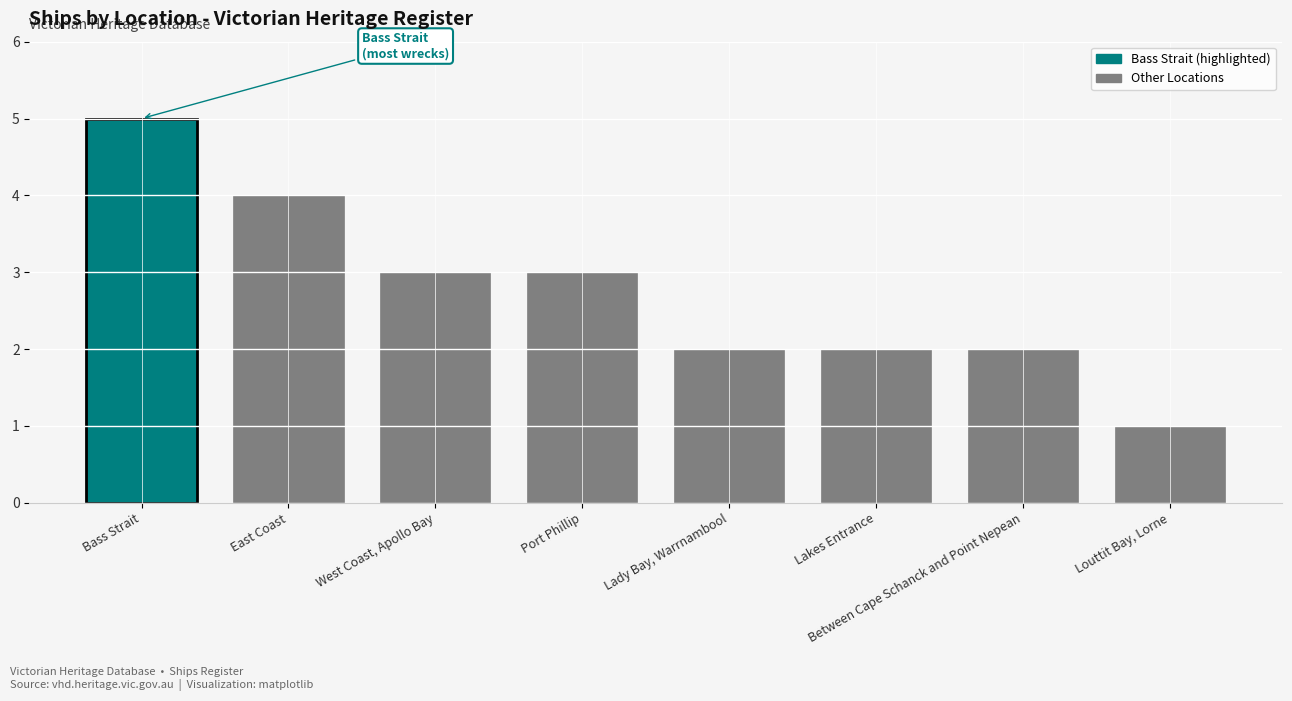

What is the difference between the second highest and minimum values?

3